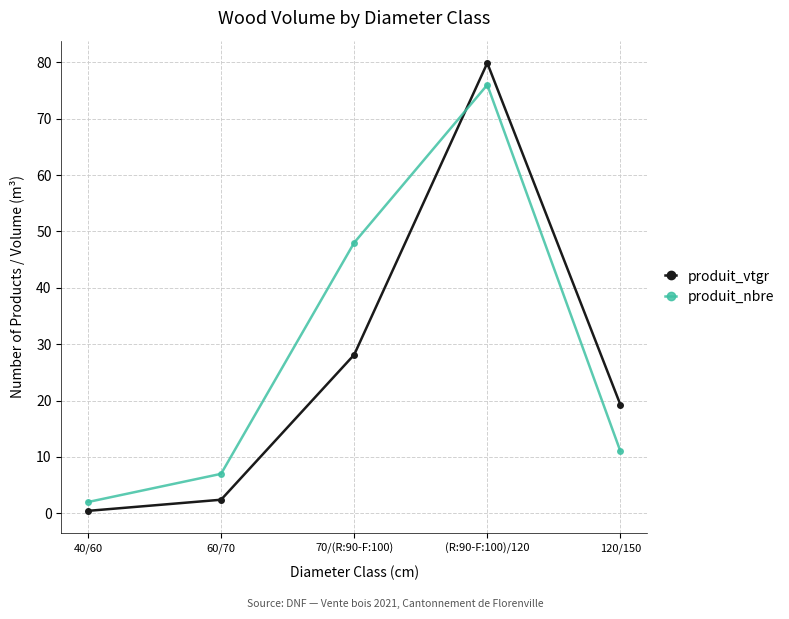

What are all the series names shown in the legend?

produit_vtgr, produit_nbre